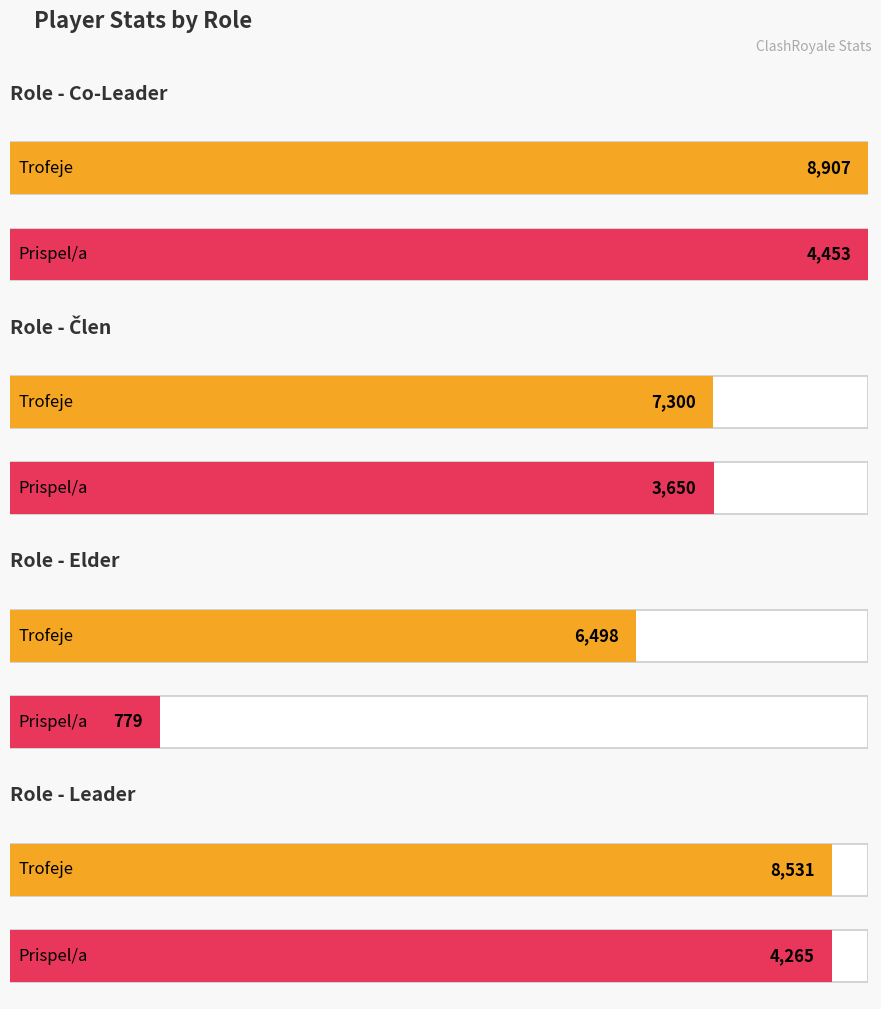

At which category is the sum across all series the highest?

Co-Leader